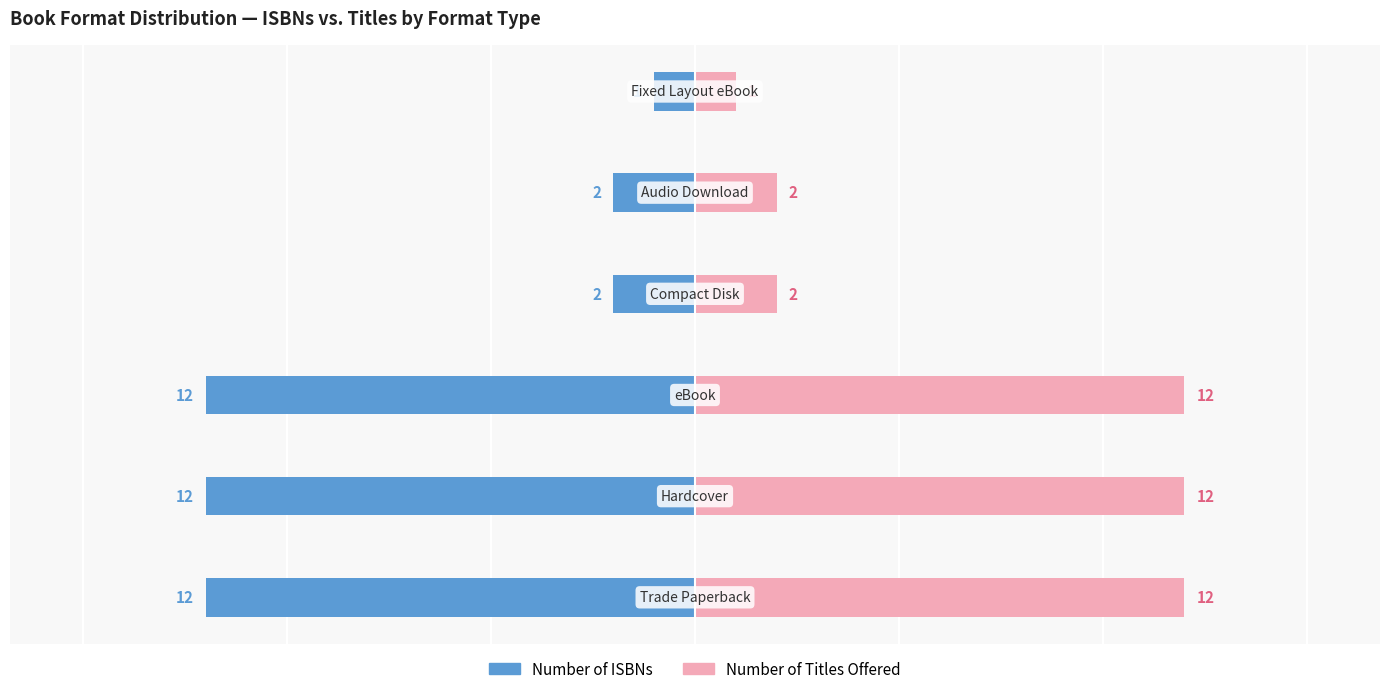

What are all the series names shown in the legend?

Number of ISBNs, Number of Titles Offered